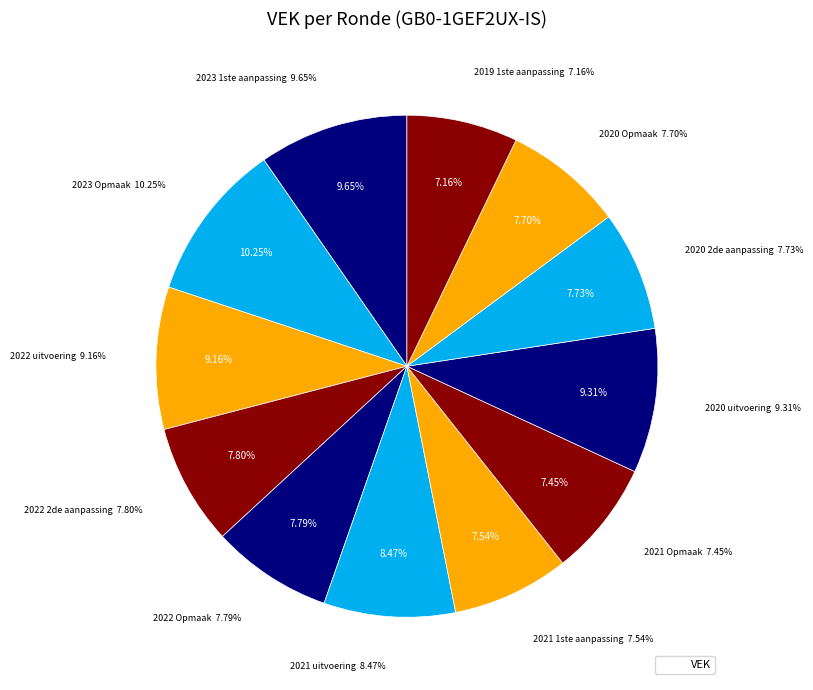

Rank the categories by value from highest to lowest.

2023 Opmaak, 2023 1ste aanpassing, 2020 uitvoering, 2022 uitvoering, 2021 uitvoering, 2022 2de aanpassing, 2022 Opmaak, 2020 2de aanpassing, 2020 Opmaak, 2021 1ste aanpassing, 2021 Opmaak, 2019 1ste aanpassing